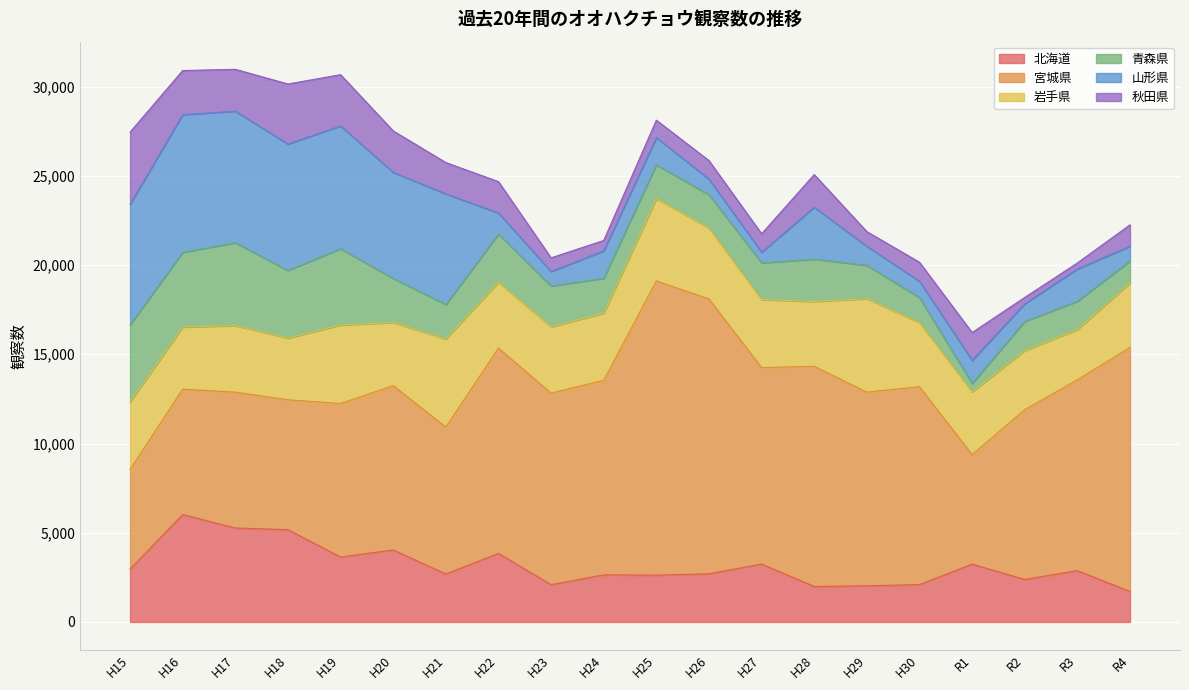

Rank the series at H23 from highest to lowest value.

宮城県, 岩手県, 青森県, 北海道, 山形県, 秋田県